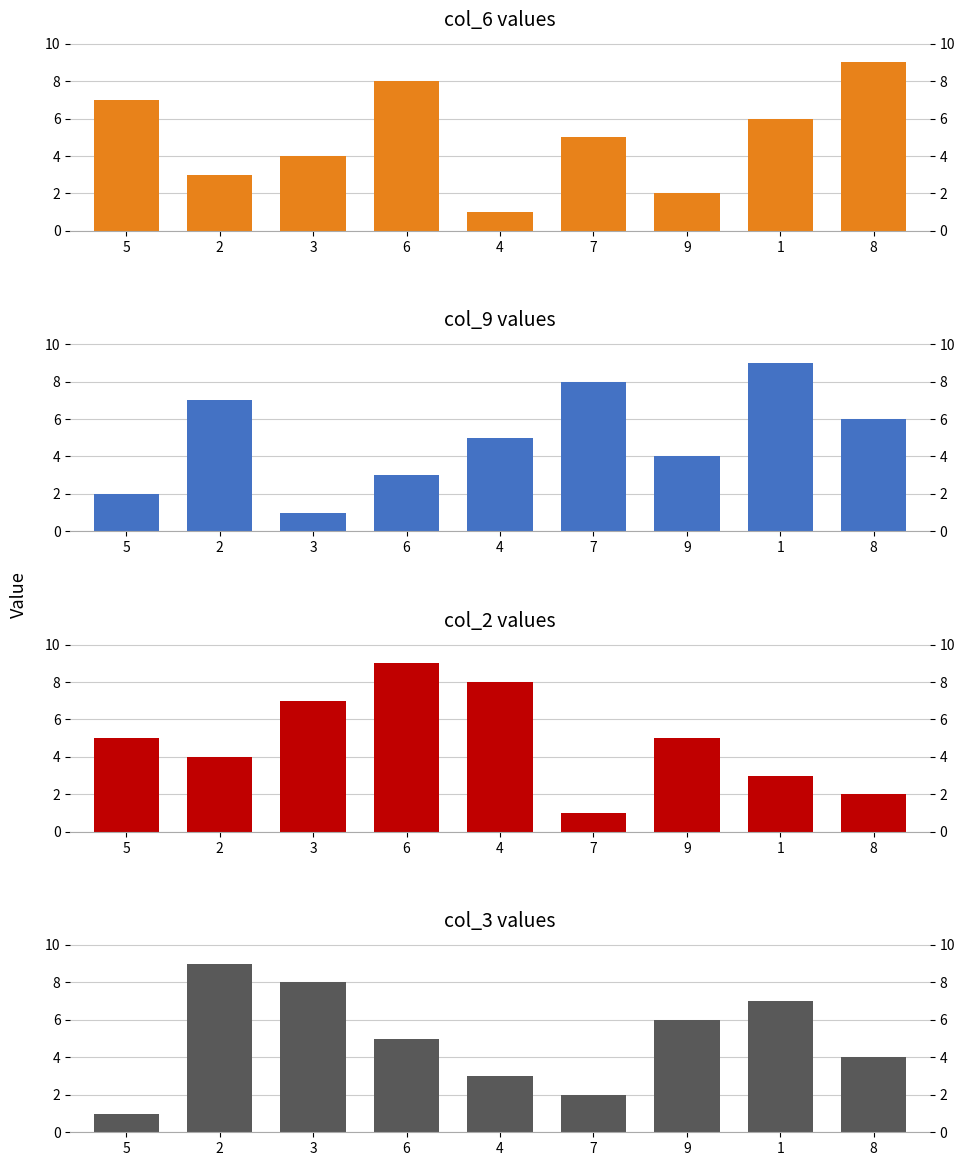

The value of col_6 at 6 is 8. True or false?

True